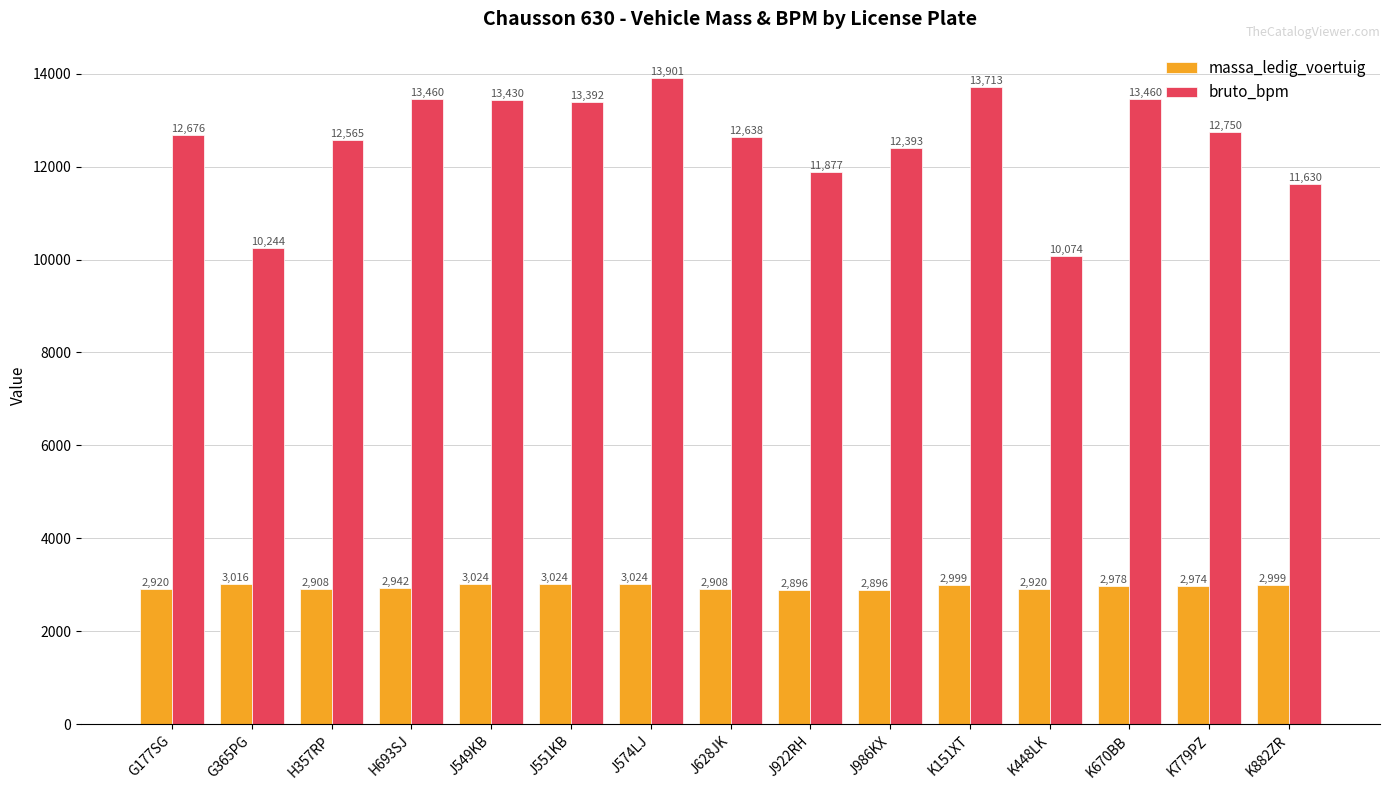

Where does the massa_ledig_voertuig series first go above 2974?

G365PG